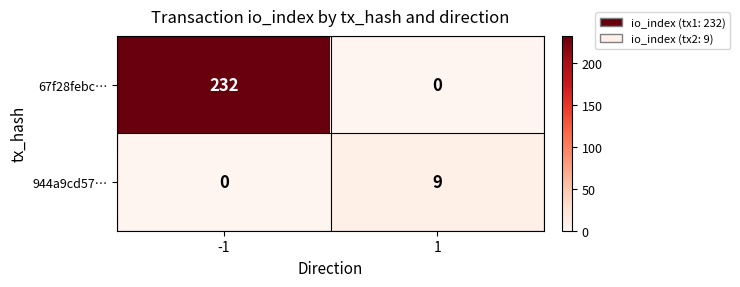

Rank the series by their maximum value, from lowest to highest.

944a9cd57…, 67f28febc…